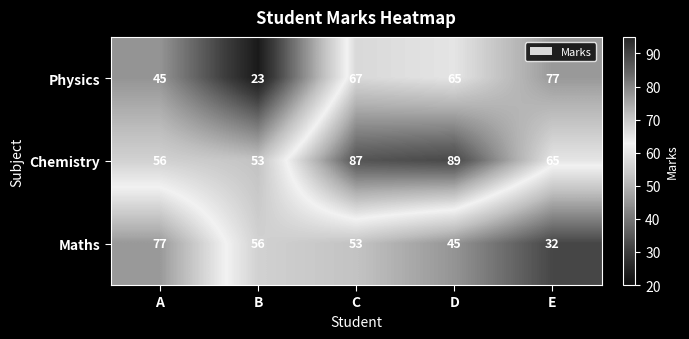

The Chemistry series shows 152 at C. True or false?

False